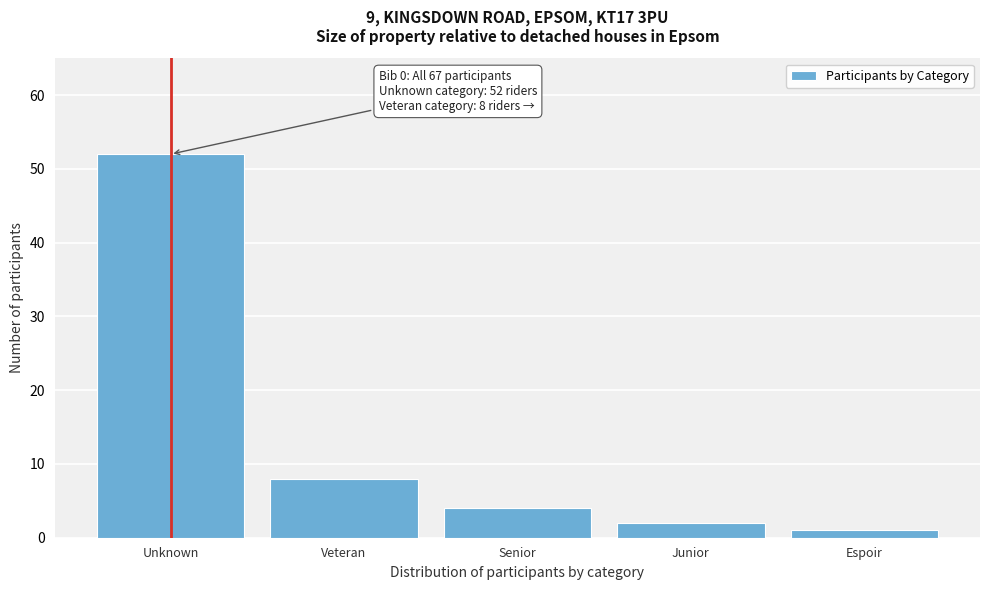

Reading left to right, what are all the values shown in this chart?

Unknown=52	Veteran=8	Senior=4	Junior=2	Espoir=1